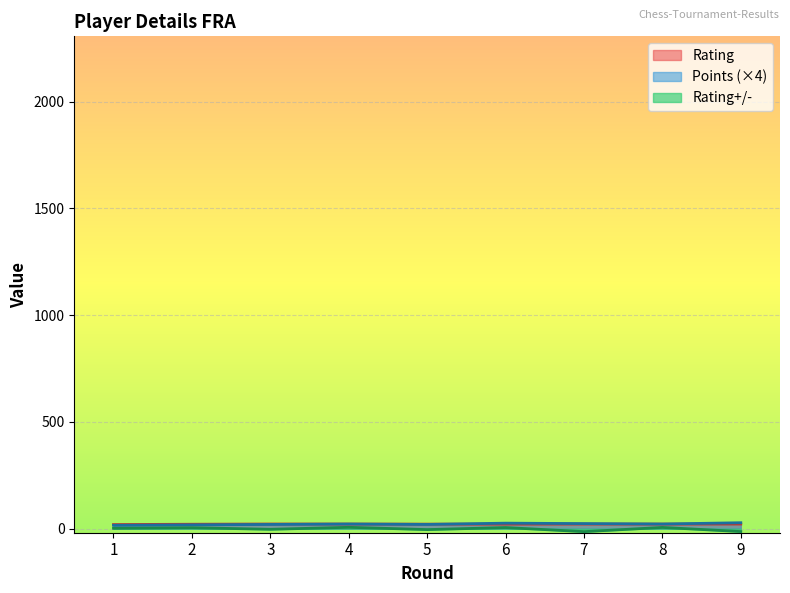

List the labels in order of Rating value, largest first.

3, 4, 9, 7, 8, 5, 6, 2, 1